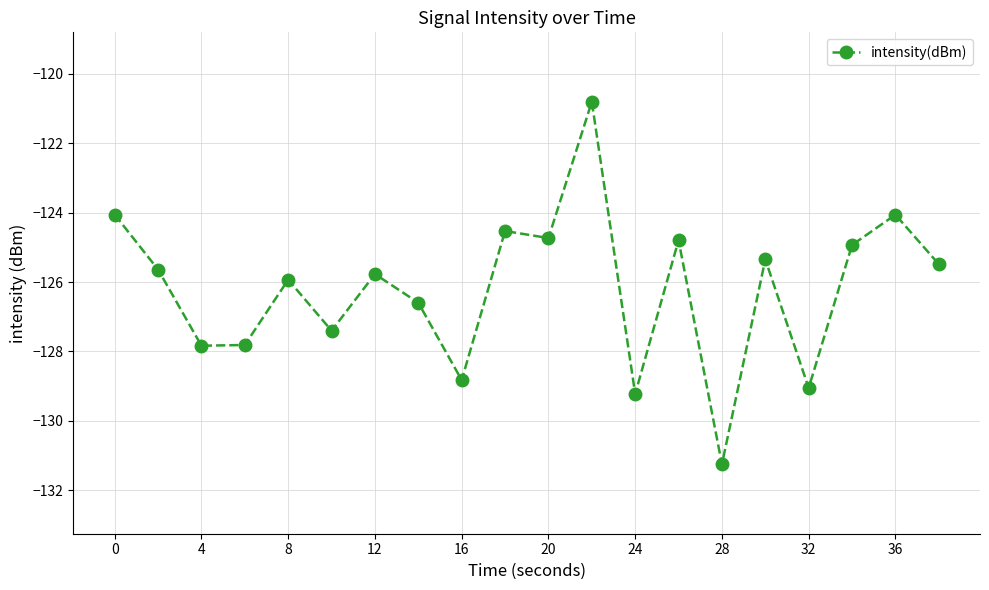

Is this an area chart (filled region under the line)?

No